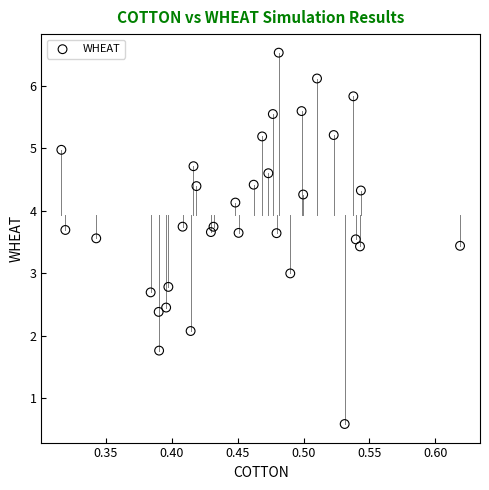

What is the range of Y values (max minus min)?

5.9